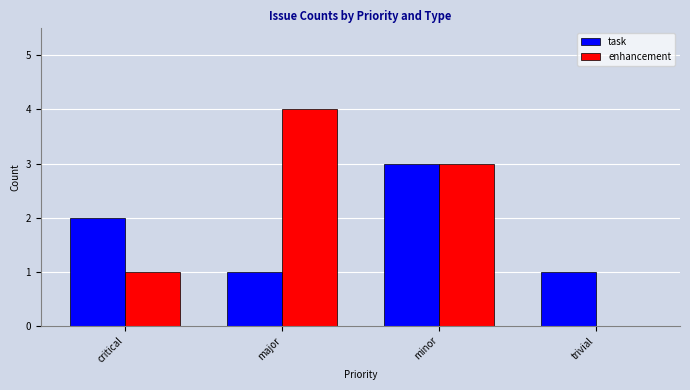

What is the maximum value shown in the chart?

4